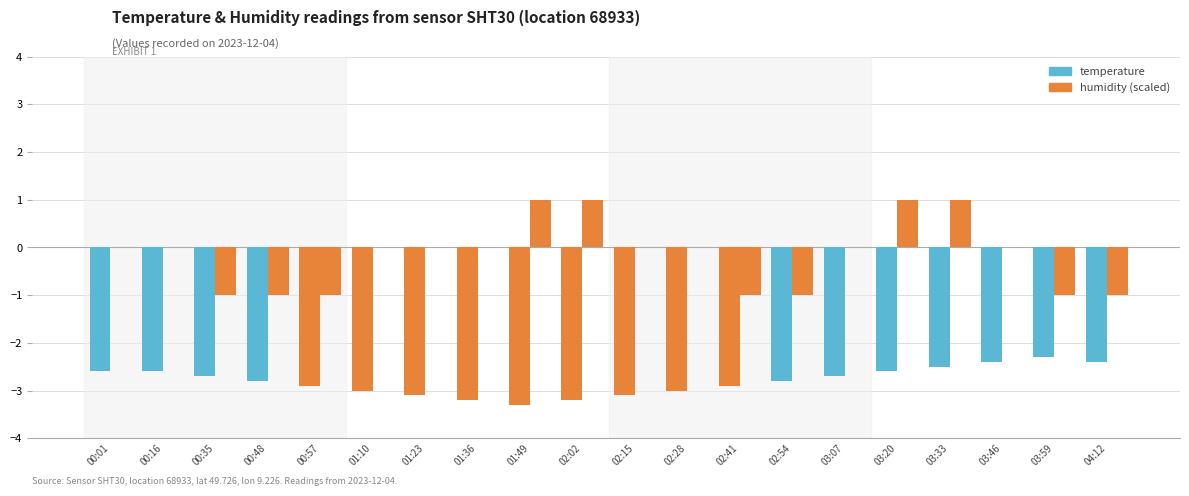

What is the difference between the maximum and minimum values in the humidity (scaled) series?

2.0